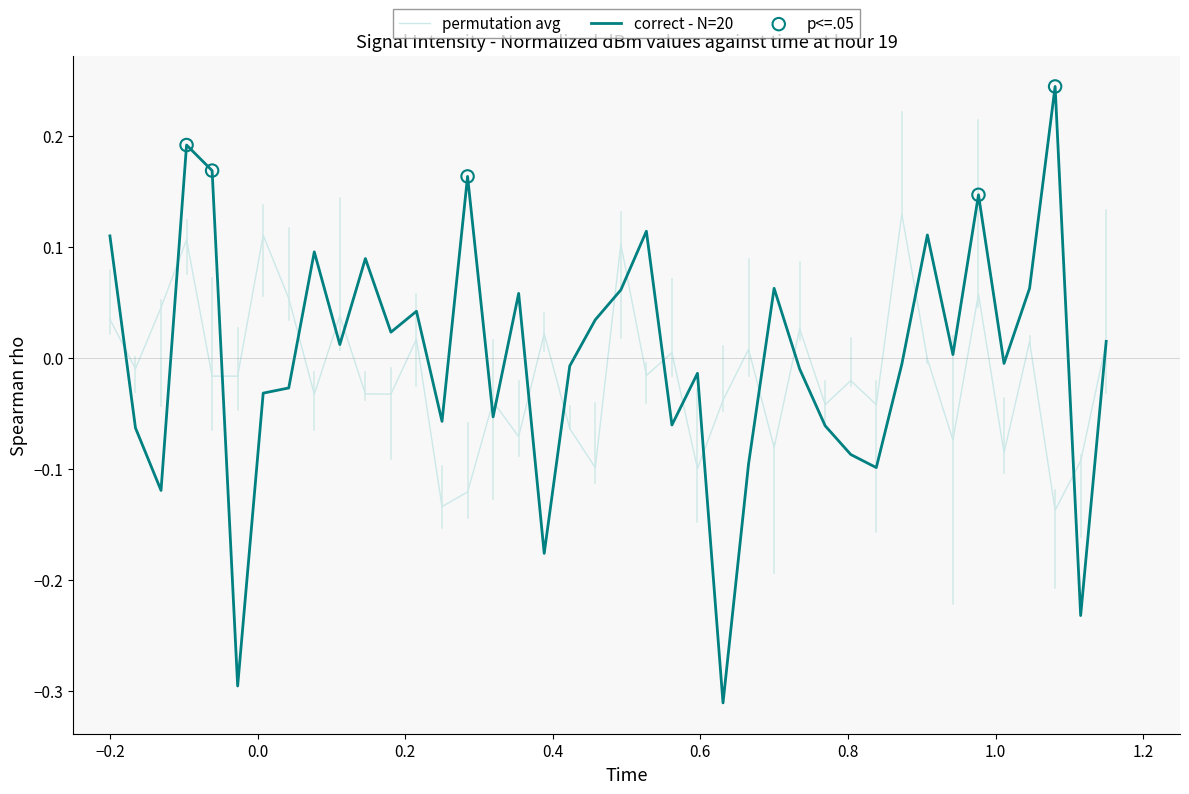

Which series has the widest spread of values?

correct - N=20